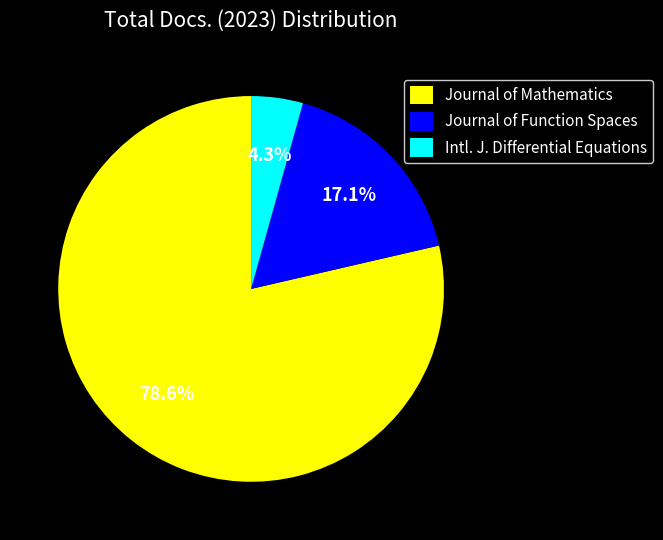

What portion of the pie excludes Intl. J. Differential Equations?

95.7%